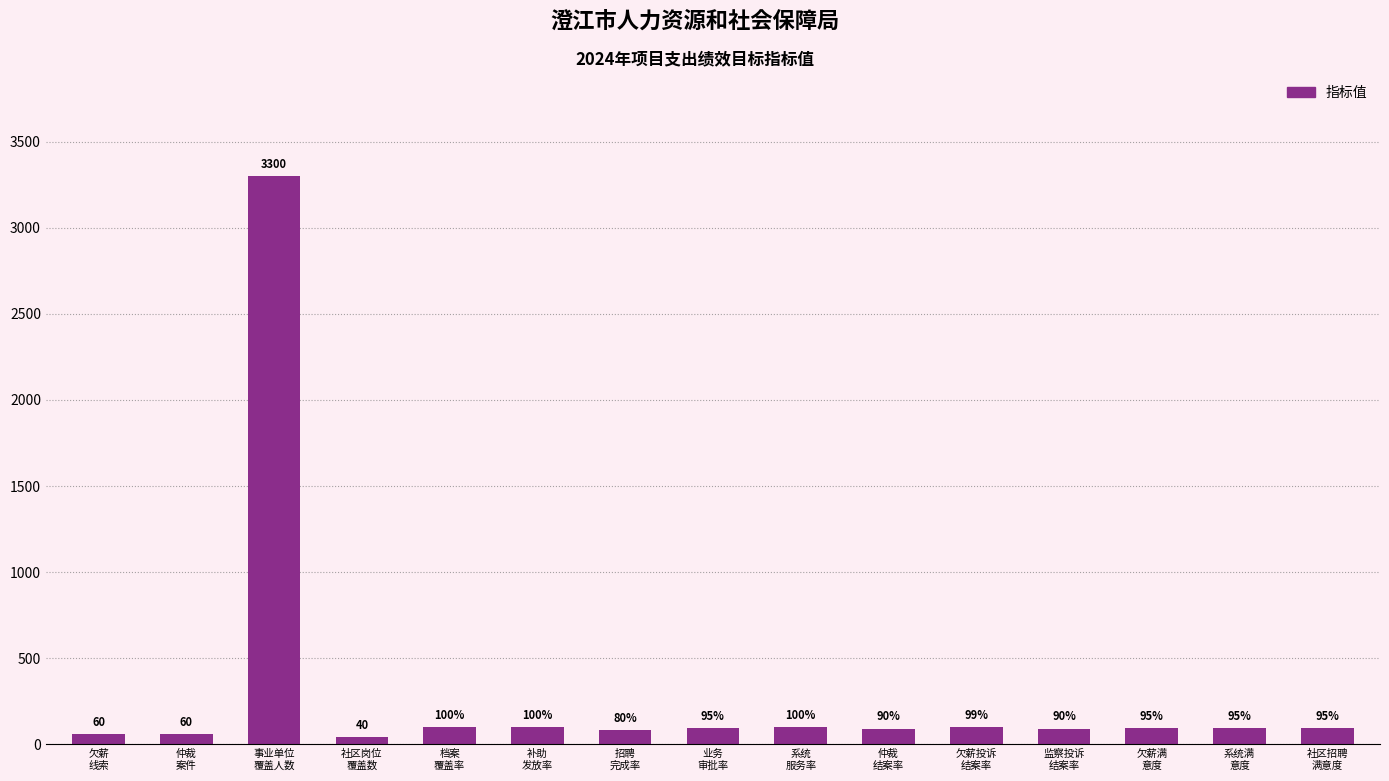

Where does the data first go above 95?

事业单位
覆盖人数